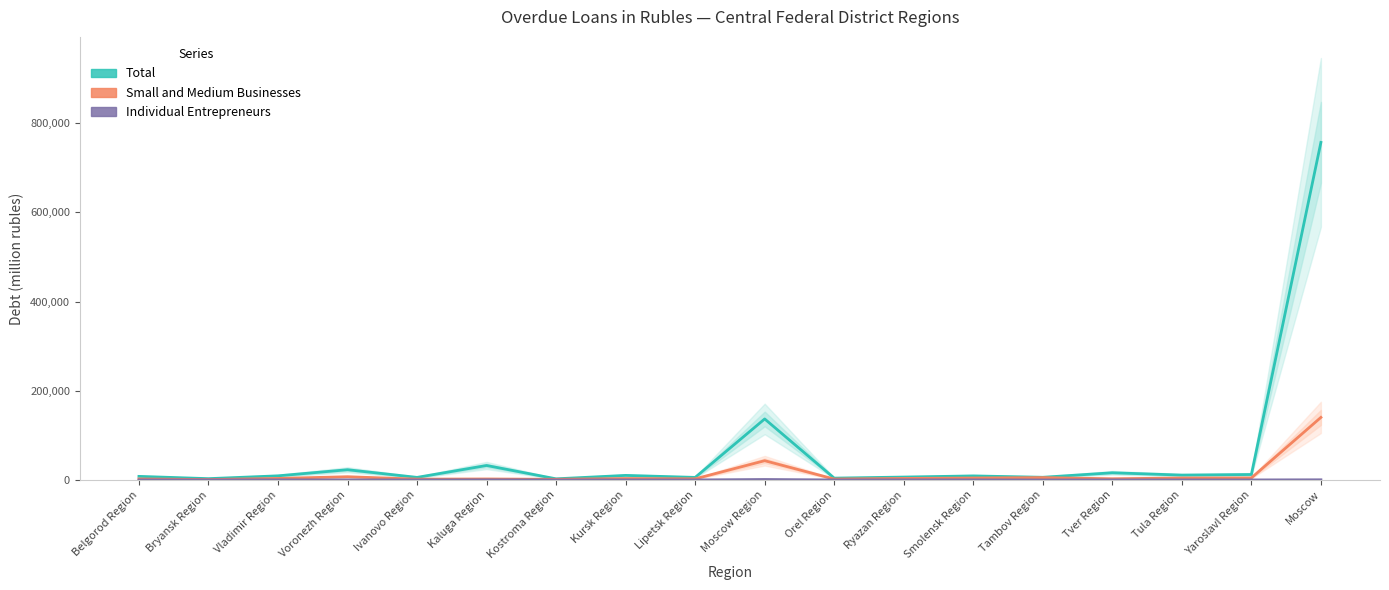

What is the minimum value shown in the chart?

63